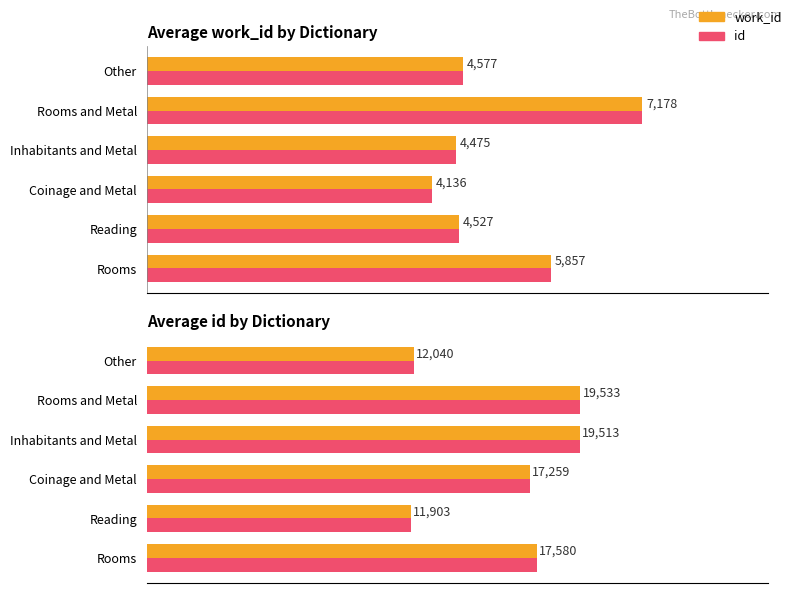

What is the average value of the id (scaled) series?

5125.0